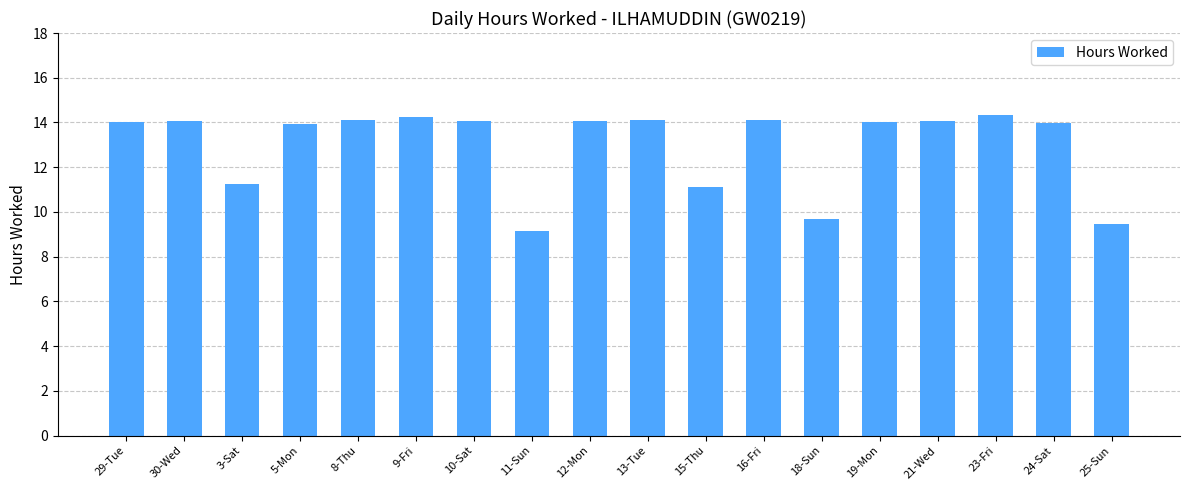

What is the difference between the maximum and minimum values?

5.2